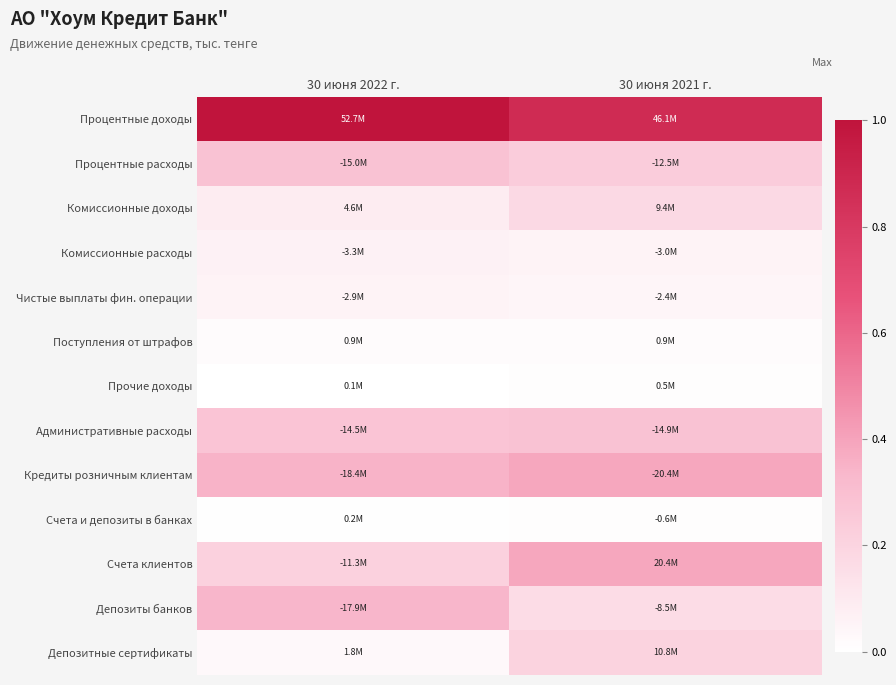

At which category does the chart reach its peak across all series?

30 июня 2022 г.